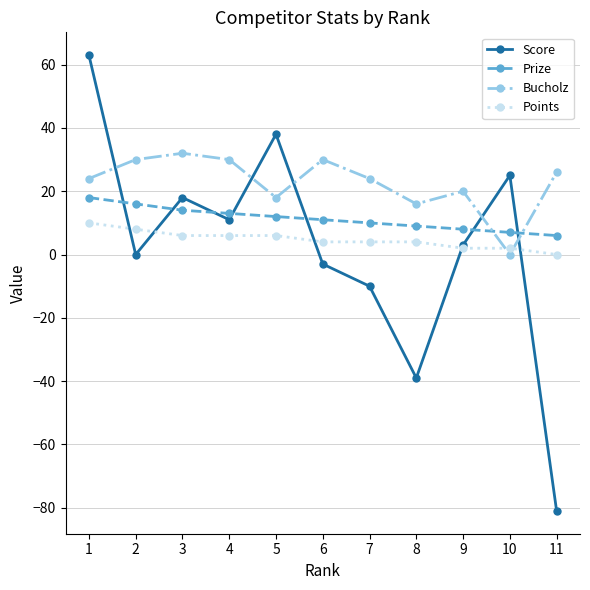

What are all the series names shown in the legend?

Score, Prize, Bucholz, Points